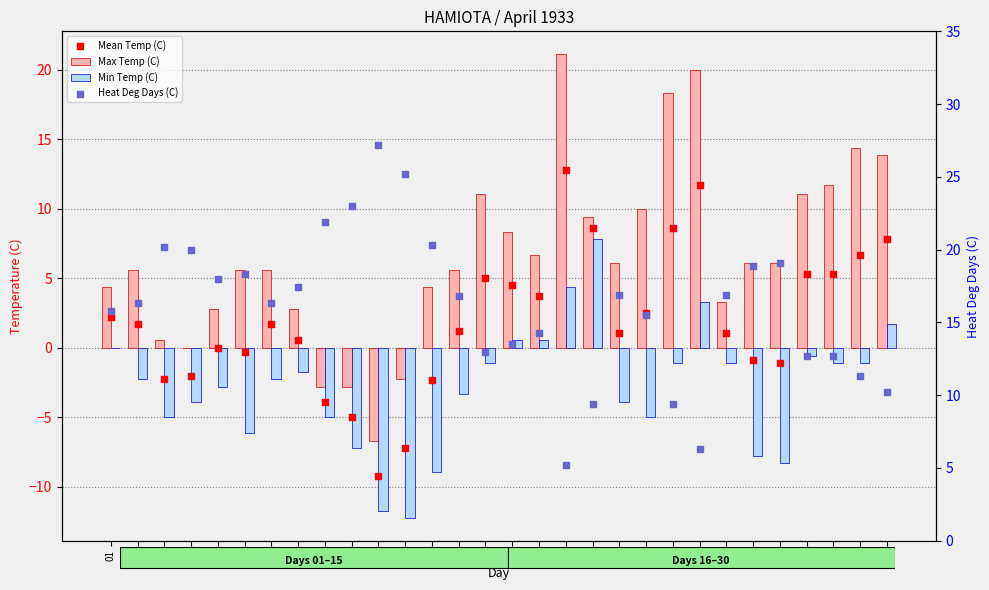

Which series has the largest total across all categories?

Heat Deg Days (C)